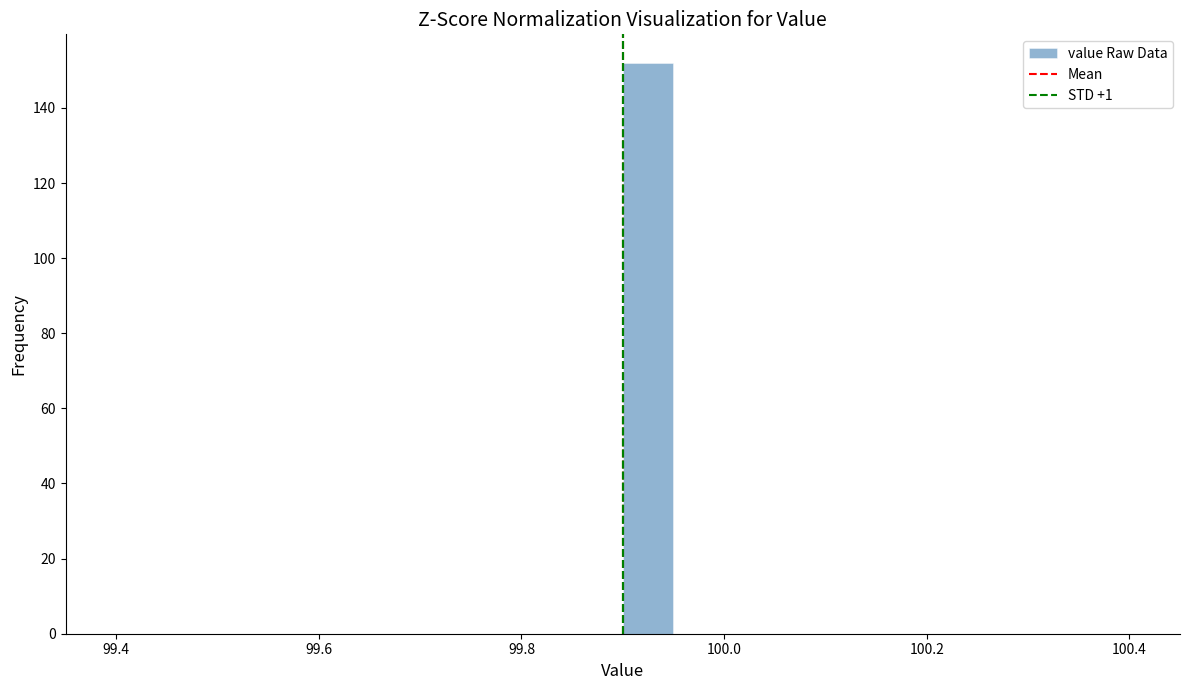

Read against the x-axis, roughly where is the centre of the tallest bar?

99.92